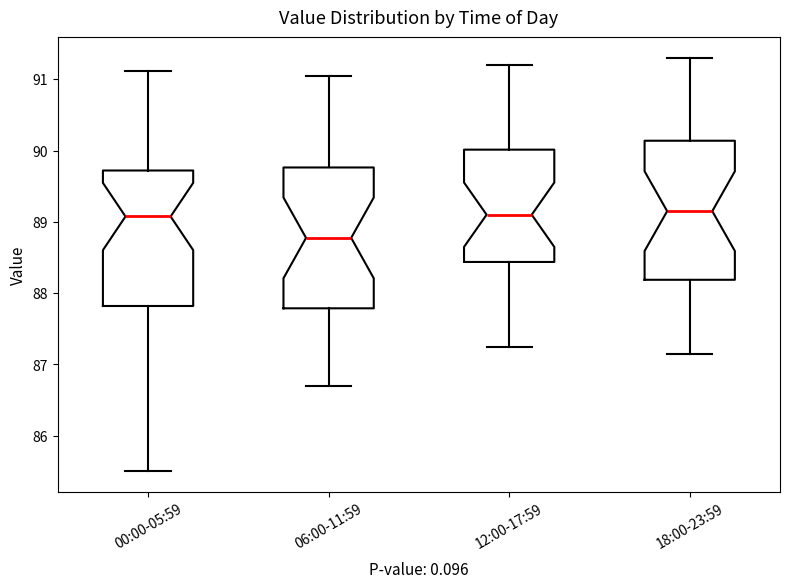

Which box has the lowest median line?

06:00-11:59